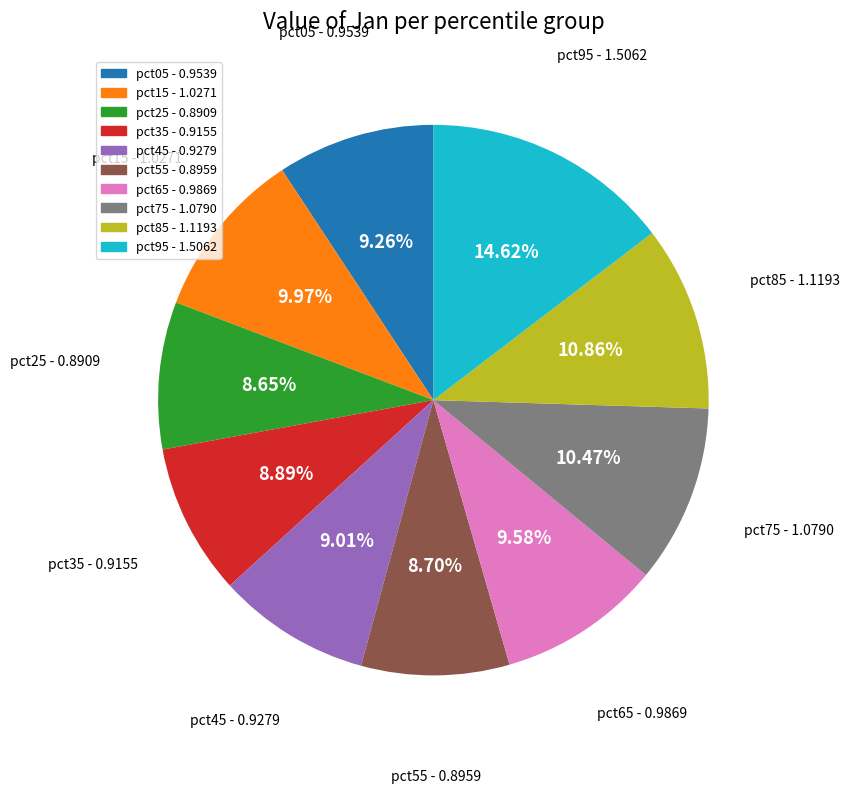

What is the largest slice in the pie chart?

pct95